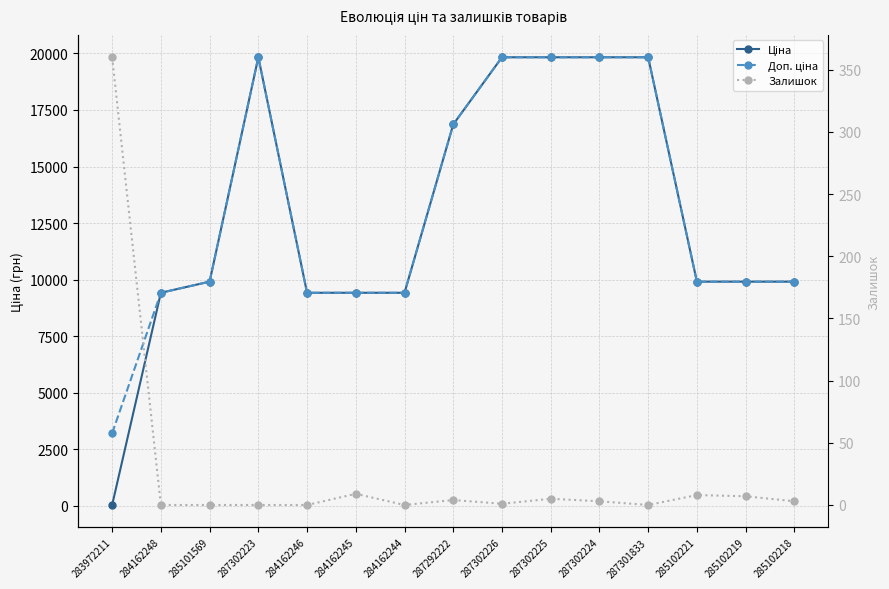

Is the value of Ціна at 287302225 greater than the value of Залишок at 287292222?

Yes